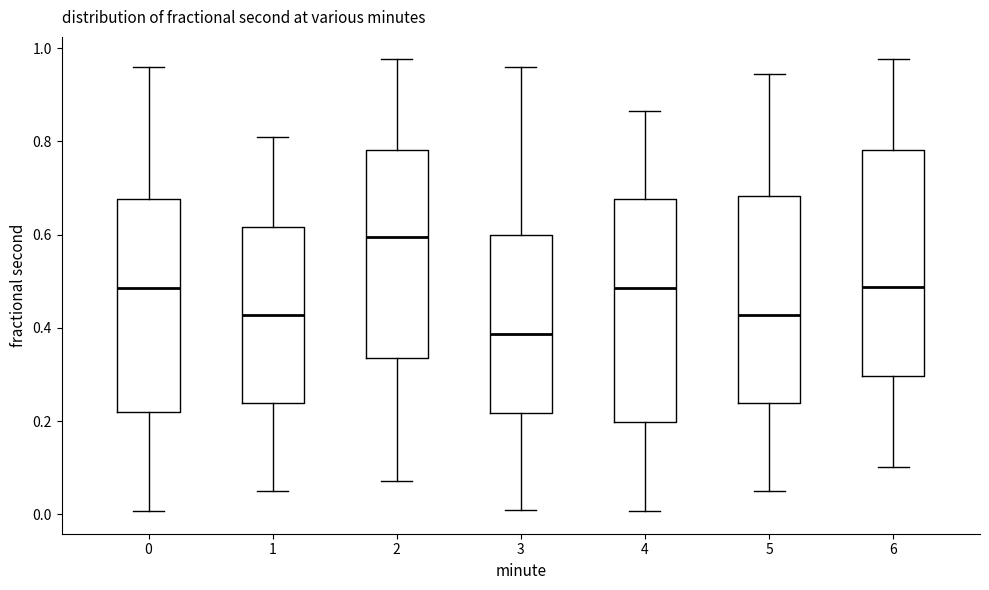

Reading left to right, read every box against the y-axis: the position of its median line, the range the box covers, and the ends of its whiskers. The values are not printed on the chart, so give them approximately, as read against the axis.

0: median 0.48, box 0.22 to 0.68, whiskers 0.00 to 0.96
1: median 0.42, box 0.24 to 0.62, whiskers 0.04 to 0.80
2: median 0.60, box 0.34 to 0.78, whiskers 0.08 to 0.98
3: median 0.38, box 0.22 to 0.60, whiskers 0.00 to 0.96
4: median 0.48, box 0.20 to 0.68, whiskers 0.00 to 0.86
5: median 0.42, box 0.24 to 0.68, whiskers 0.04 to 0.94
6: median 0.48, box 0.30 to 0.78, whiskers 0.10 to 0.98